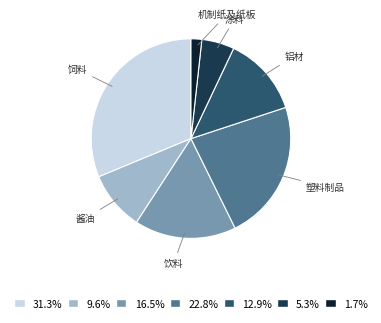

Is there a majority slice in this chart?

No